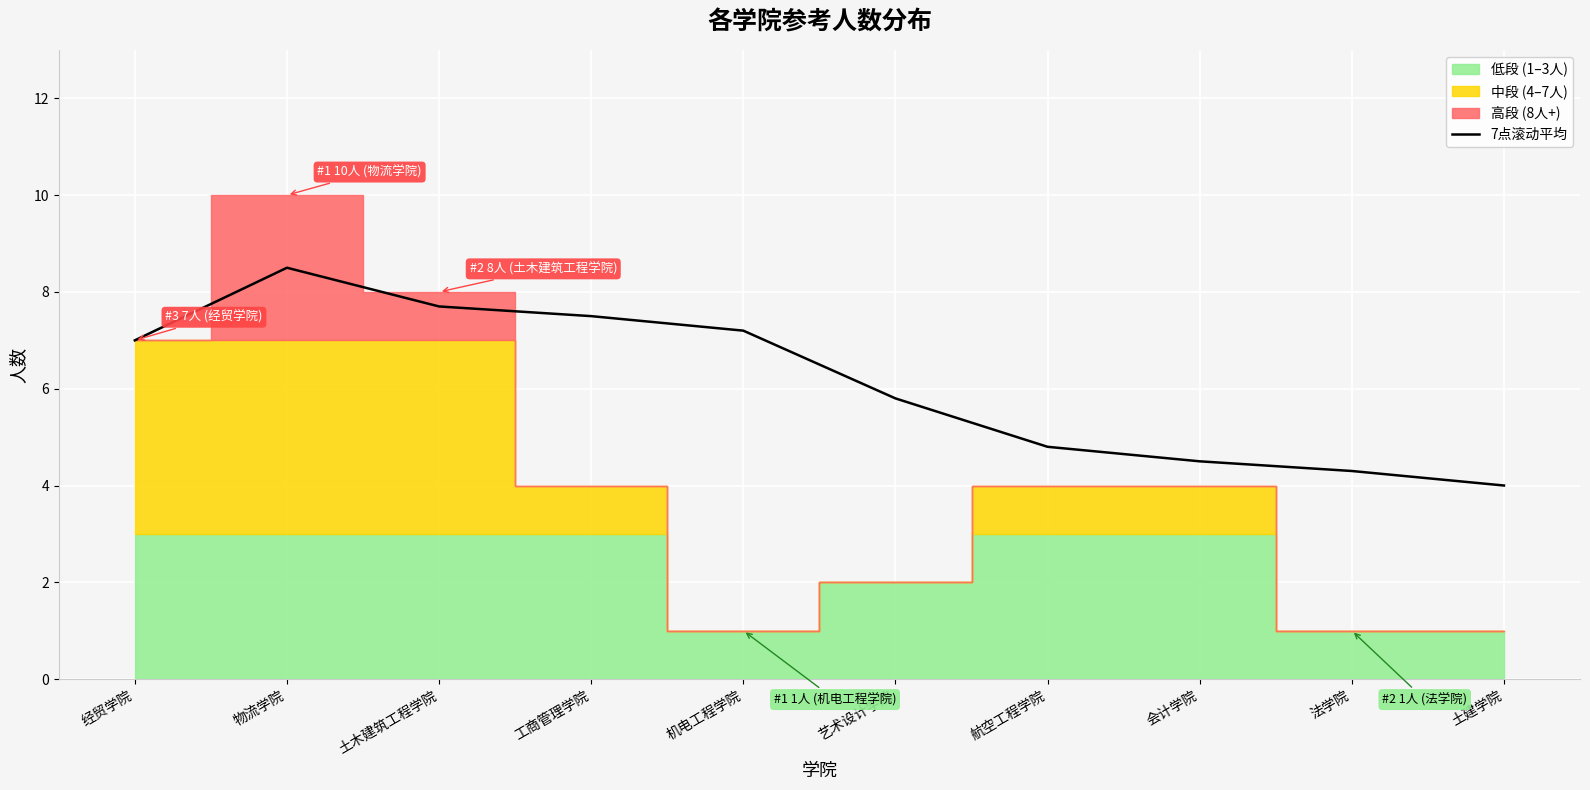

Reading left to right, list all the values displayed in this chart.

经贸学院=7.0	物流学院=8.5	土木建筑工程学院=7.7	工商管理学院=7.5	机电工程学院=7.2	艺术设计学院=5.8	航空工程学院=4.8	会计学院=4.5	法学院=4.3	土建学院=4.0